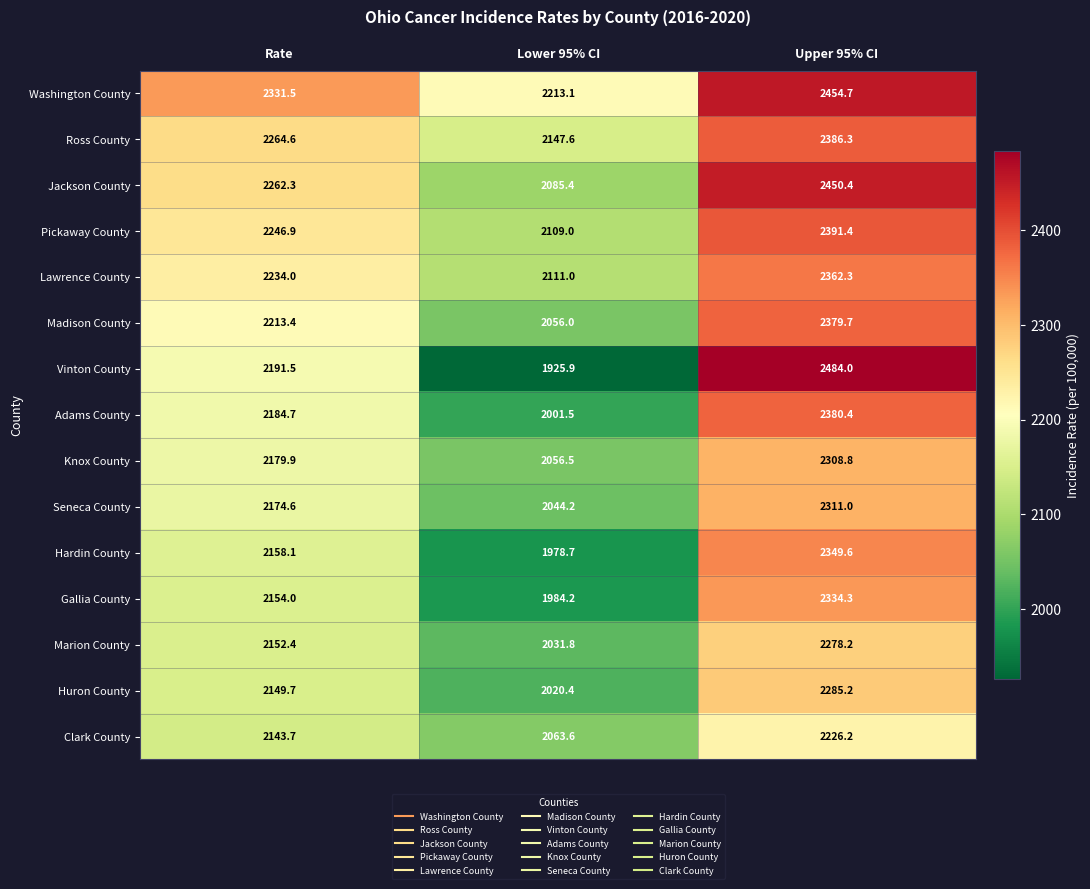

Count the number of categories in the chart.

3